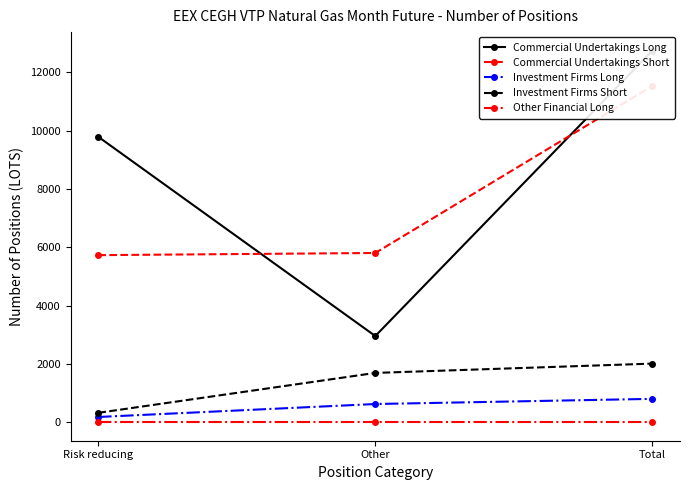

Which label corresponds to the smallest value in the chart?

Risk reducing